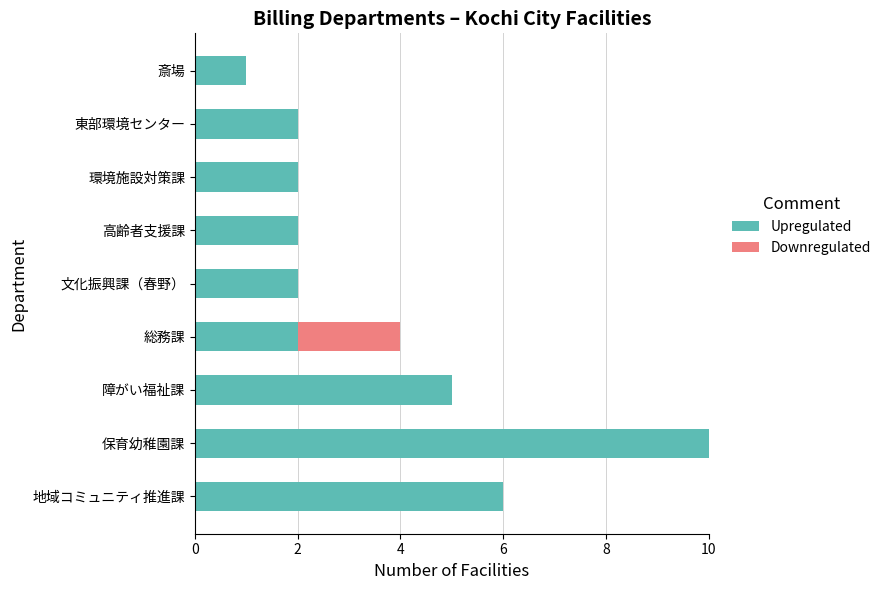

Is it true that Upregulated equals 2 at 高齢者支援課?

True